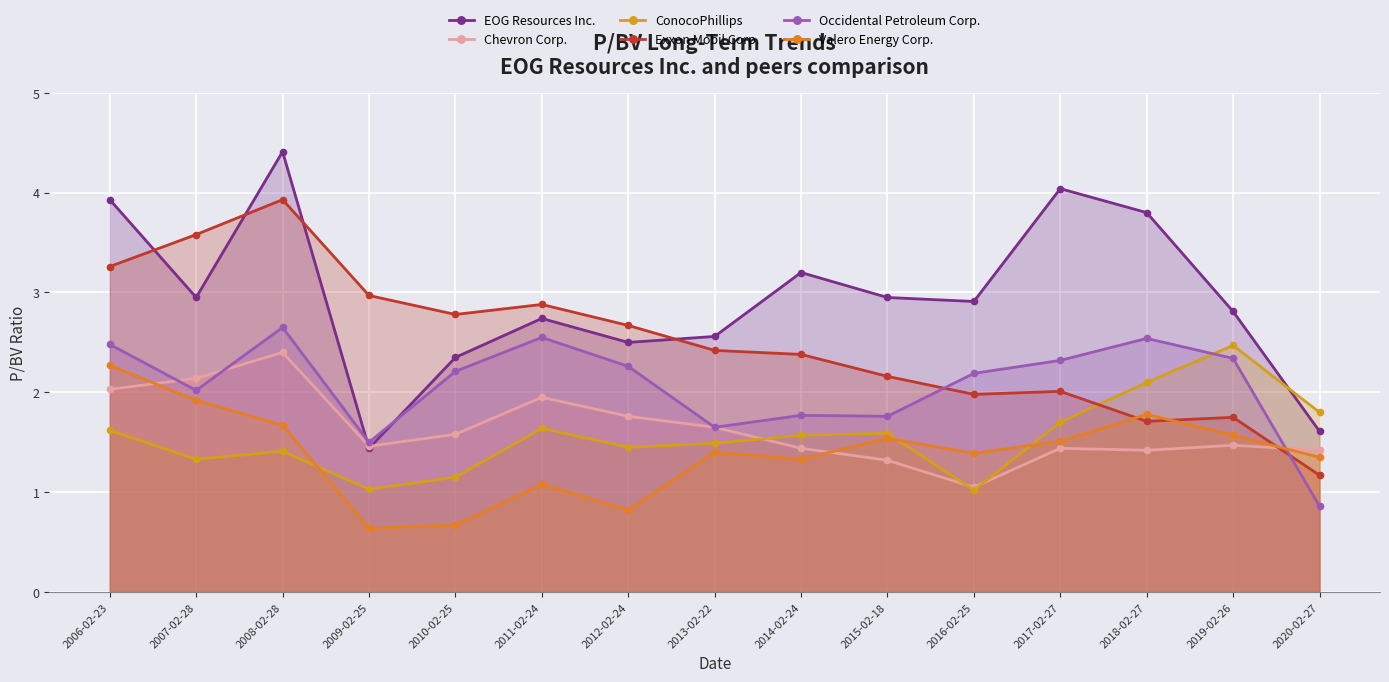

What is the greatest value displayed?

4.4